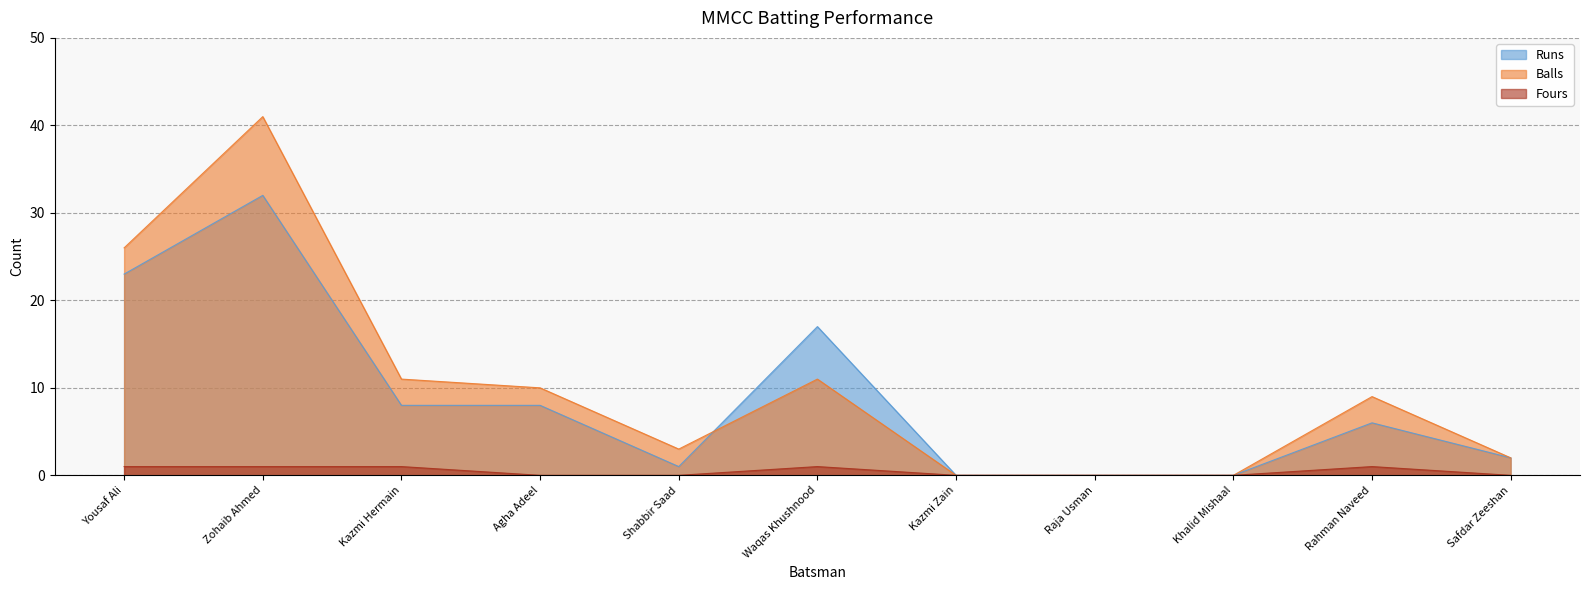

What is the difference between the maximum and second lowest values in the Runs series?

32